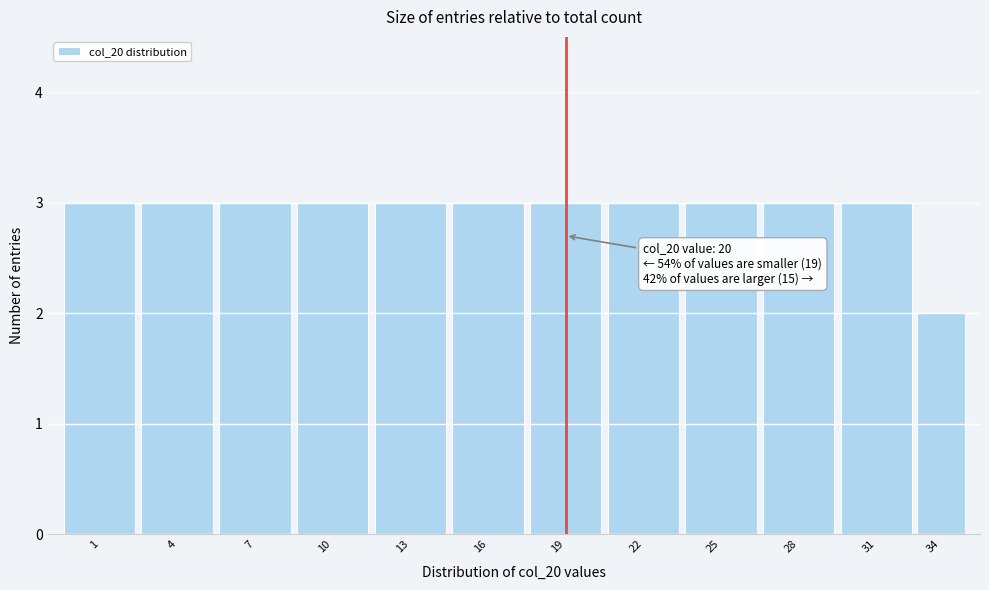

Reading right to left, list all the values displayed in this chart.

34=2	31=3	28=3	25=3	22=3	19=3	16=3	13=3	10=3	7=3	4=3	1=3